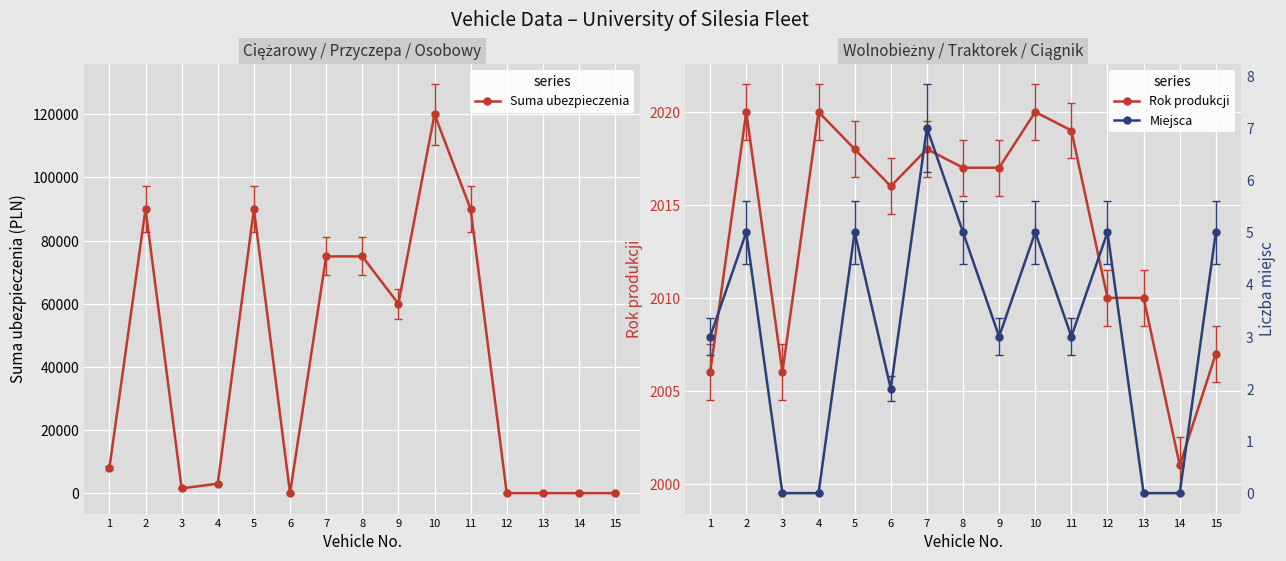

True or false: Rok produkcji has more than 0 points higher than both neighbors.

True